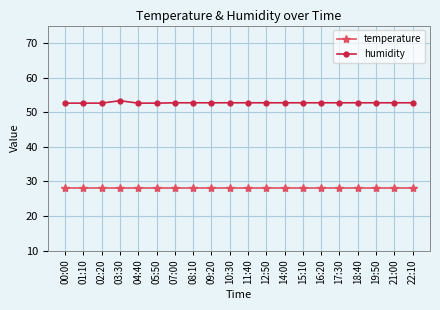

Which series has the widest spread of values?

humidity